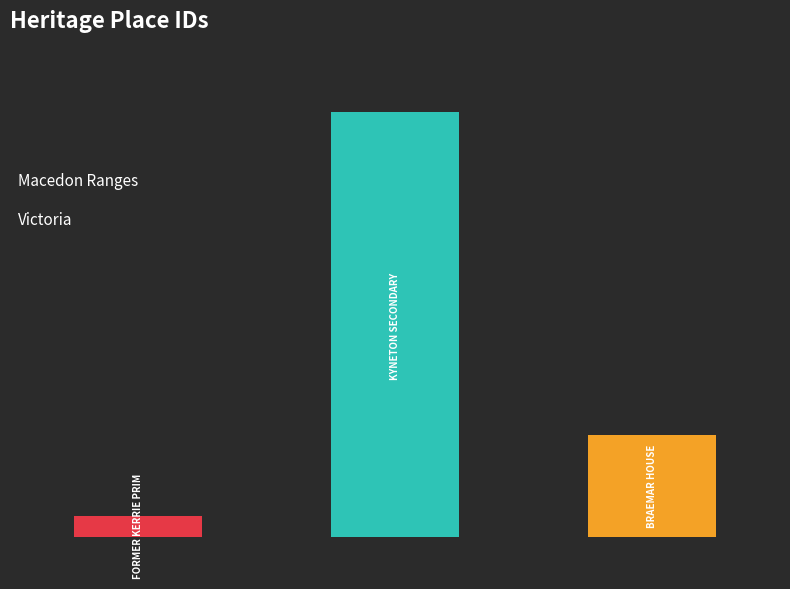

Between BRAEMAR HOUSE and FORMER KERRIE PRIMARY SCHOOL NO.1290, which is larger?

BRAEMAR HOUSE